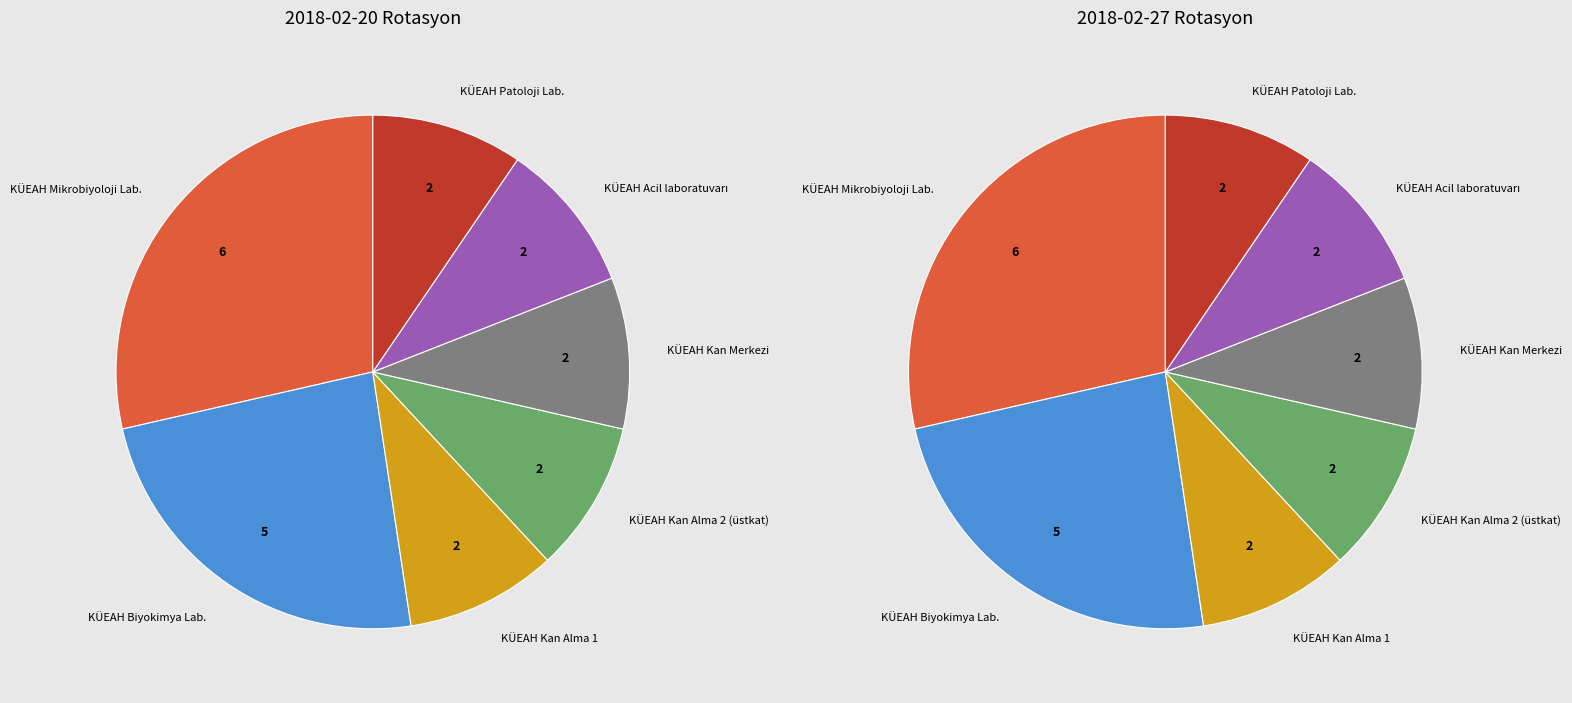

What is the change in value from KÜEAH Biyokimya Lab. to KÜEAH Acil laboratuvarı?

-3